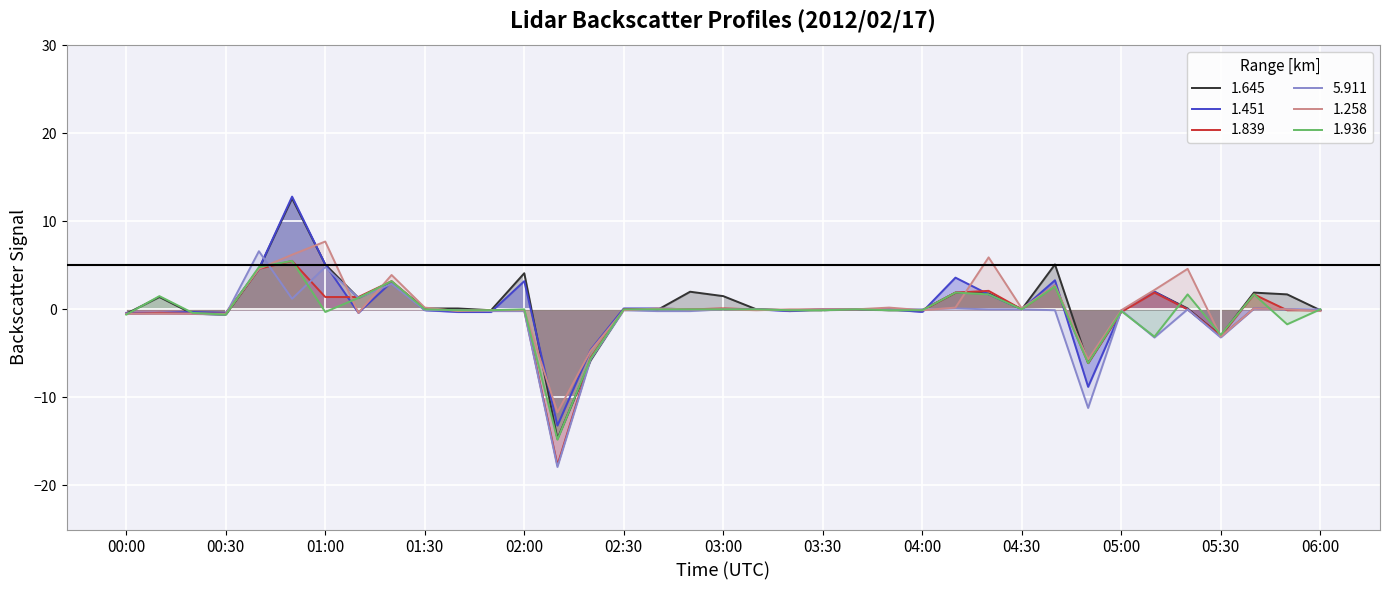

How many interior local peaks does the 5.911 series have?

8